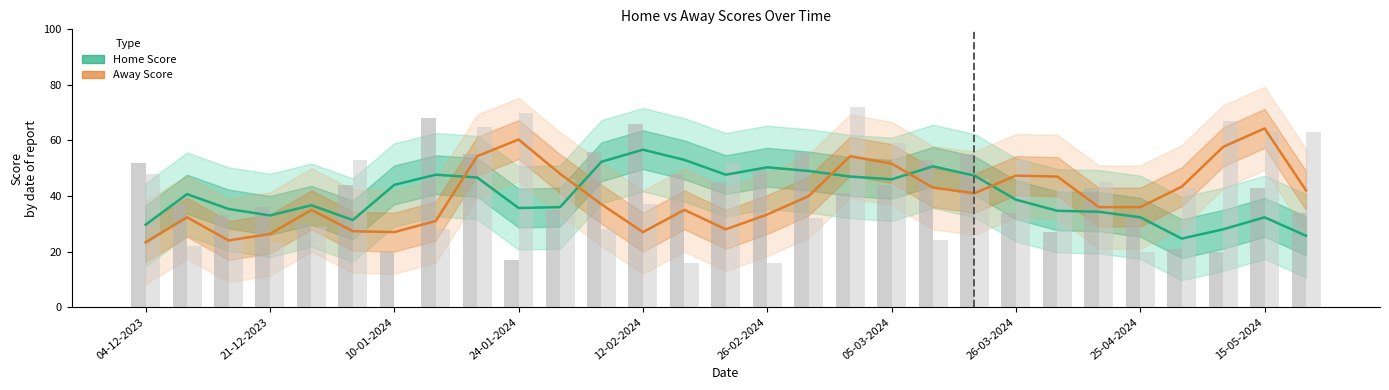

What is the sum of the Away Score values at 14 and 11?

65.0